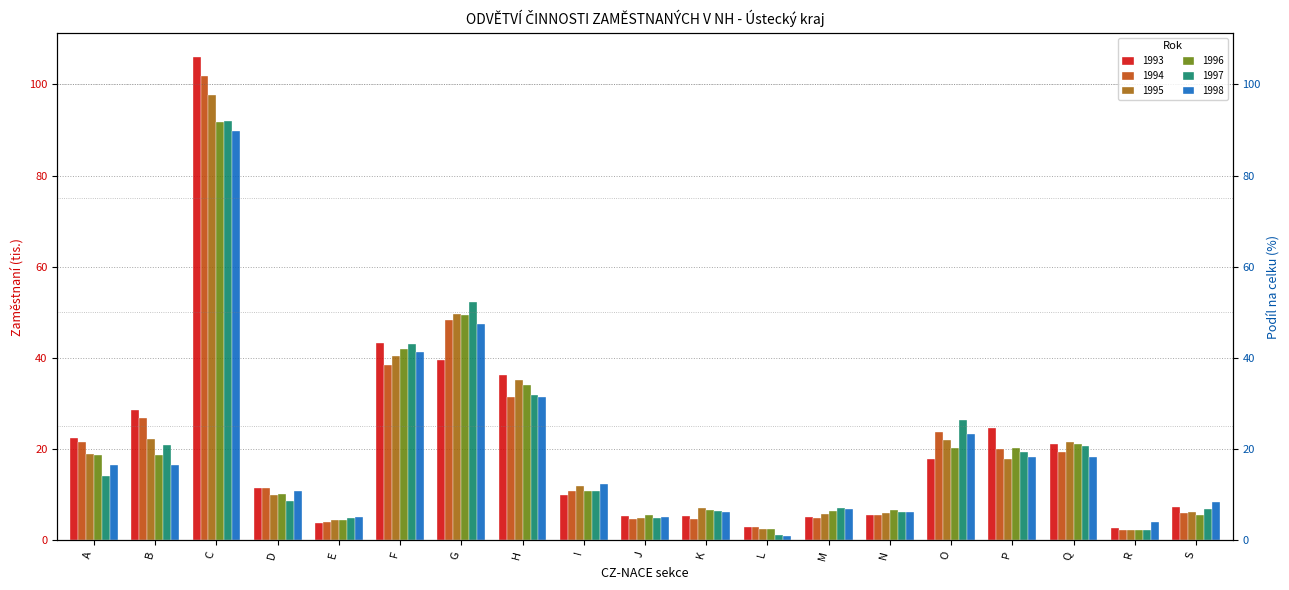

What is the value of the 1996 bar at the 1st from the left?

18.8